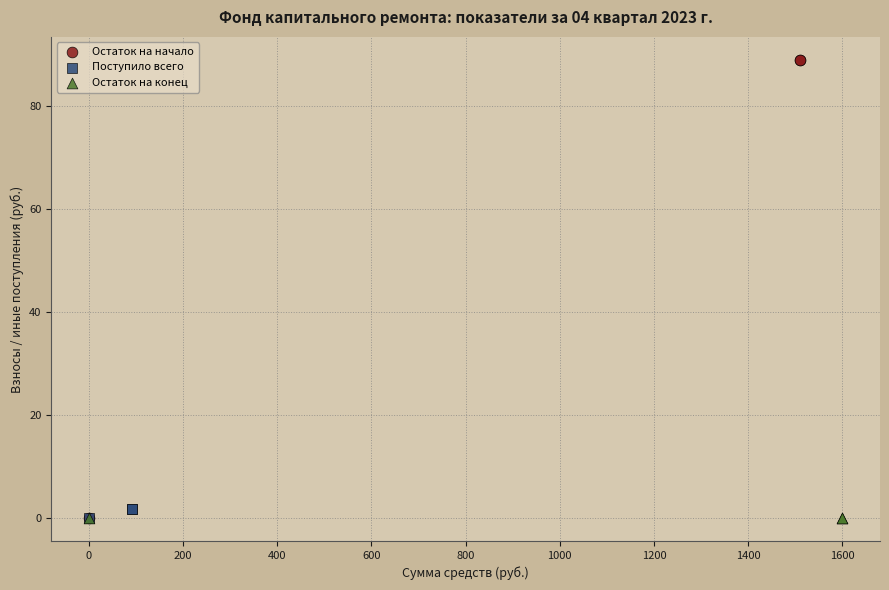

Which series reaches the maximum Y coordinate?

Остаток на начало